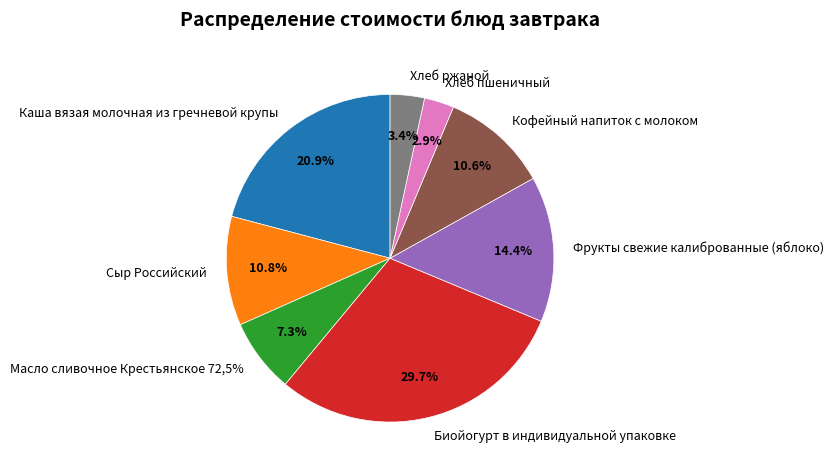

How many slices are in this pie chart?

8